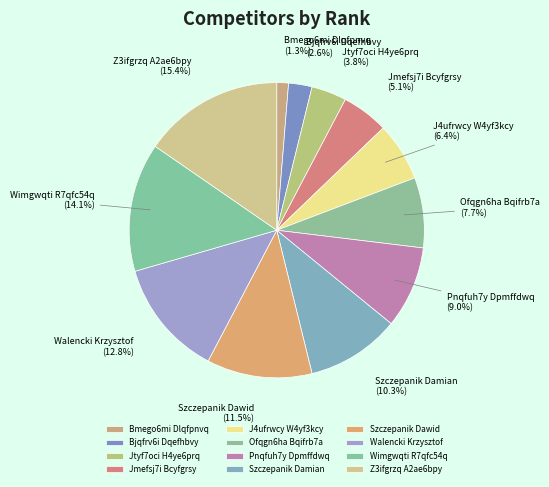

Which category has the biggest portion of the pie?

Z3ifgrzq A2ae6bpy